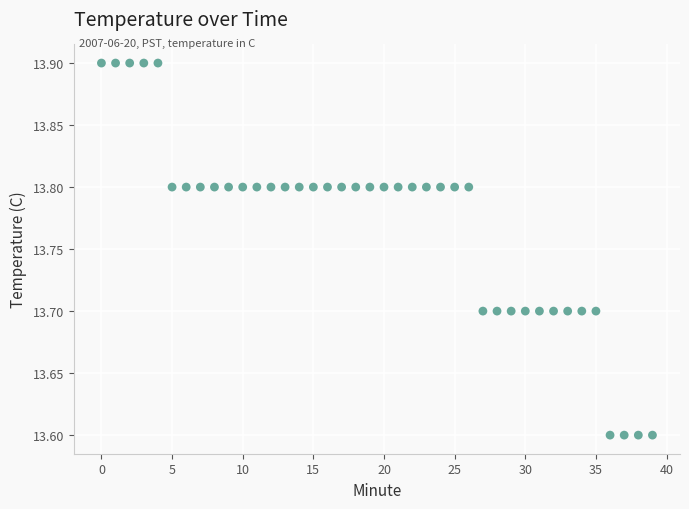

What is the range of Y values (max minus min)?

0.3